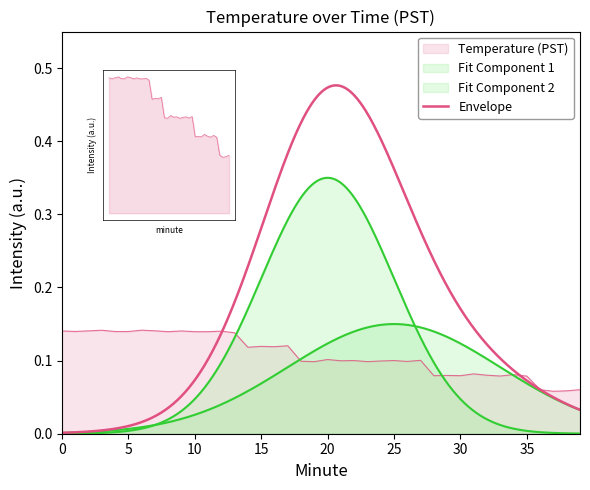

Between 12 and 8, which is larger?

12